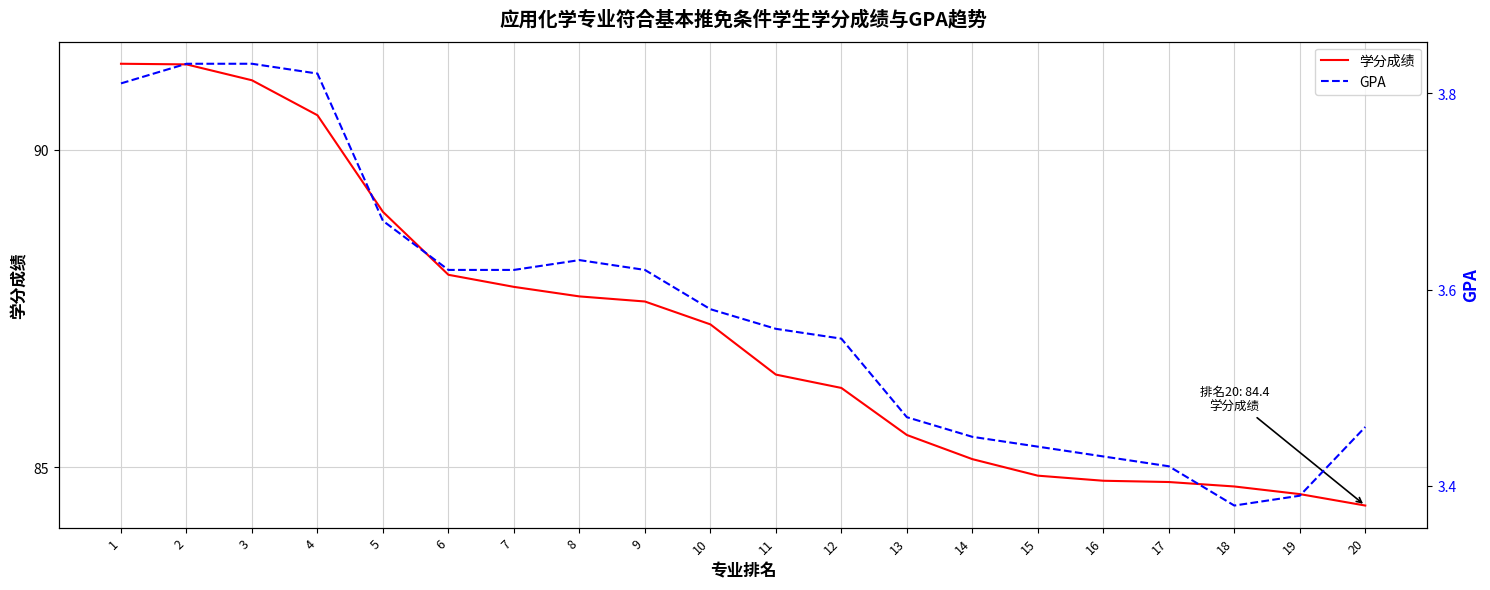

At 11, list the series in order from smallest to largest.

GPA, 学分成绩